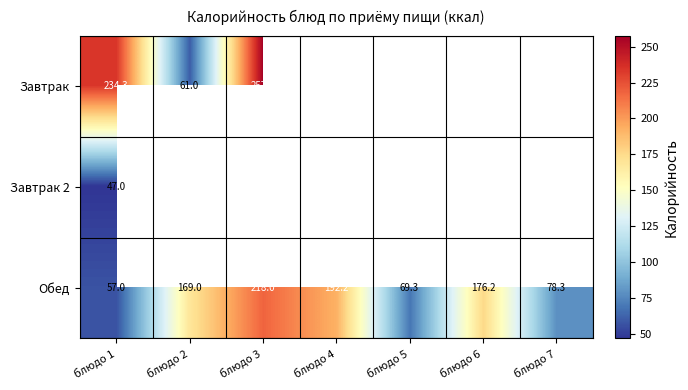

Is the value of Обед at блюдо 4 greater than the value of Завтрак at блюдо 2?

Yes